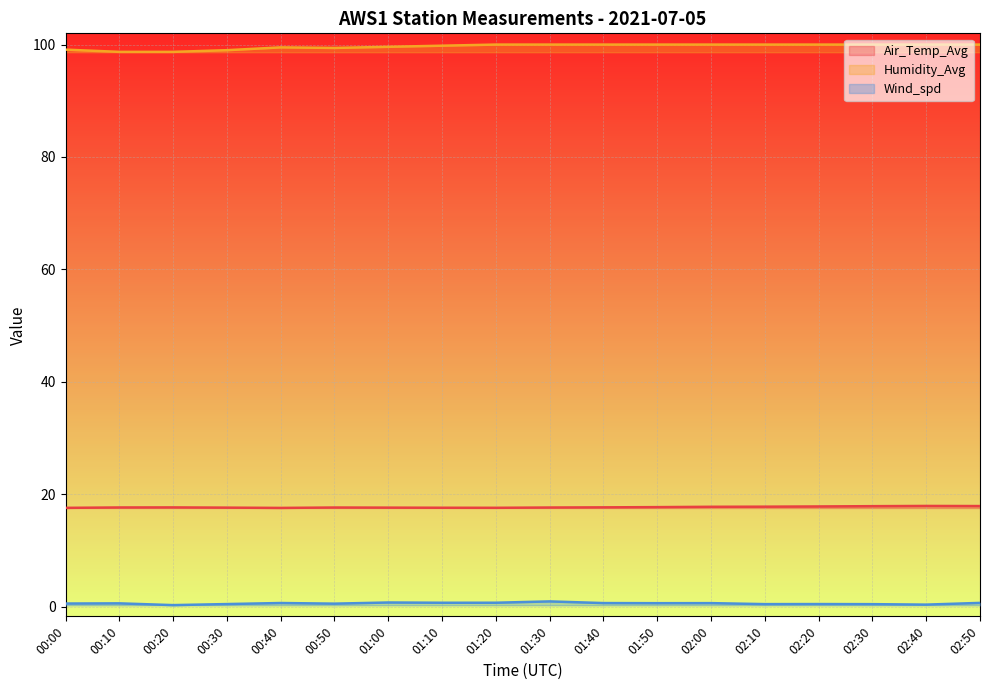

True or false: Wind_spd and Humidity_Avg cross at least once.

False